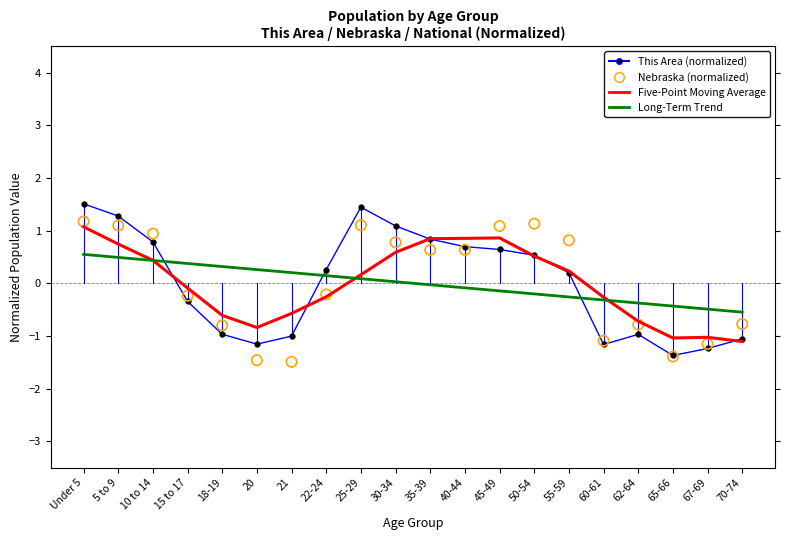

Which series has the largest Y range (max minus min)?

This Area (normalized)